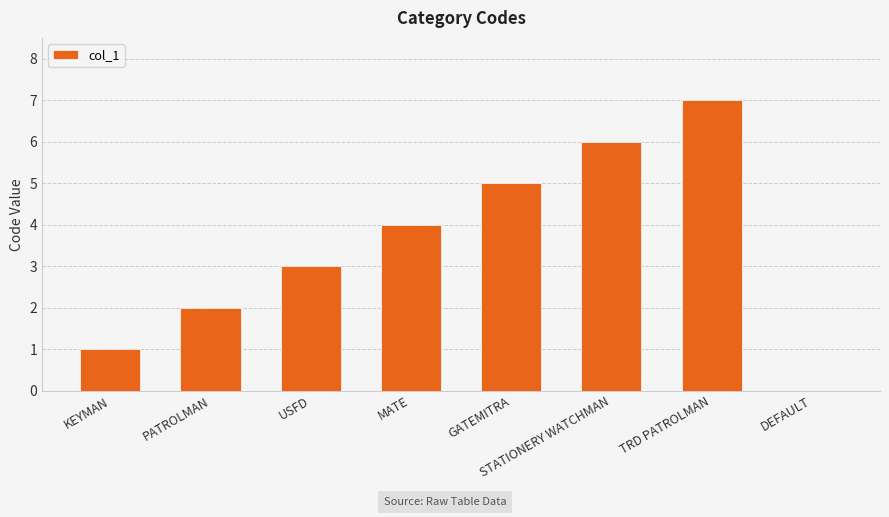

What is the maximum value shown in the chart?

7